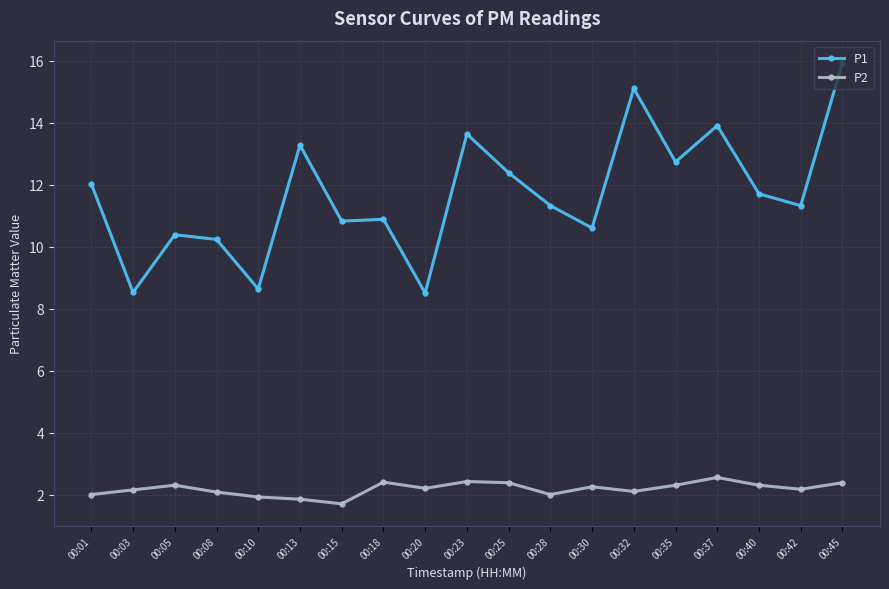

The value of P2 at 00:28 is 2.0. True or false?

True